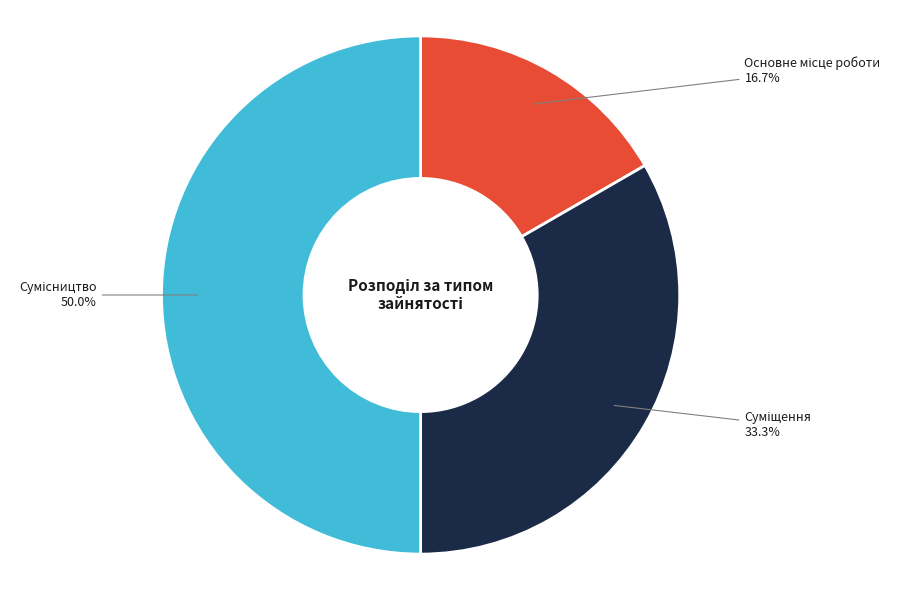

How many segments does this pie chart have?

3